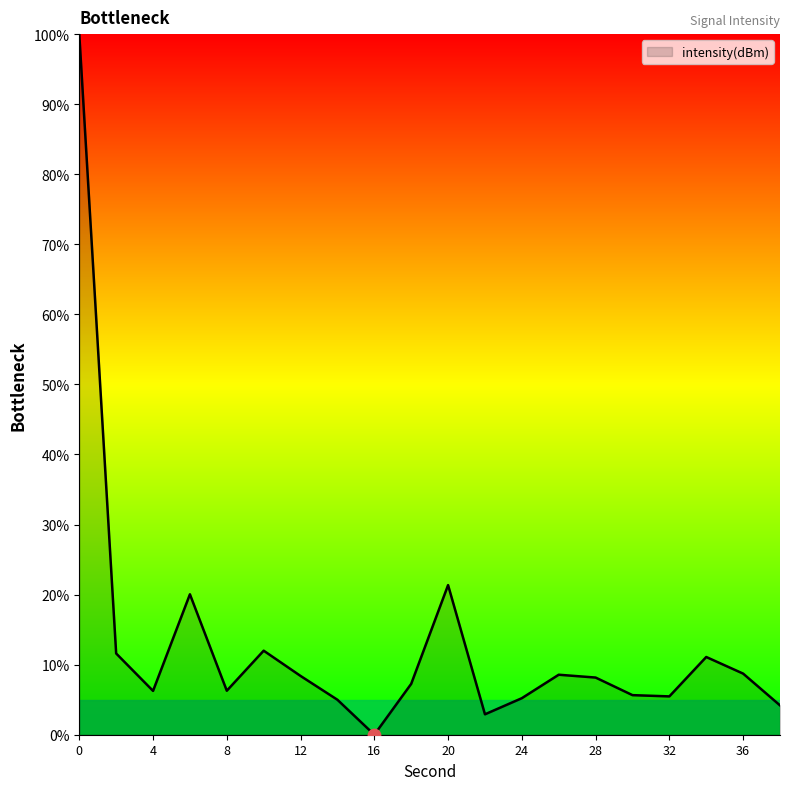

What is the greatest value displayed?

100.0